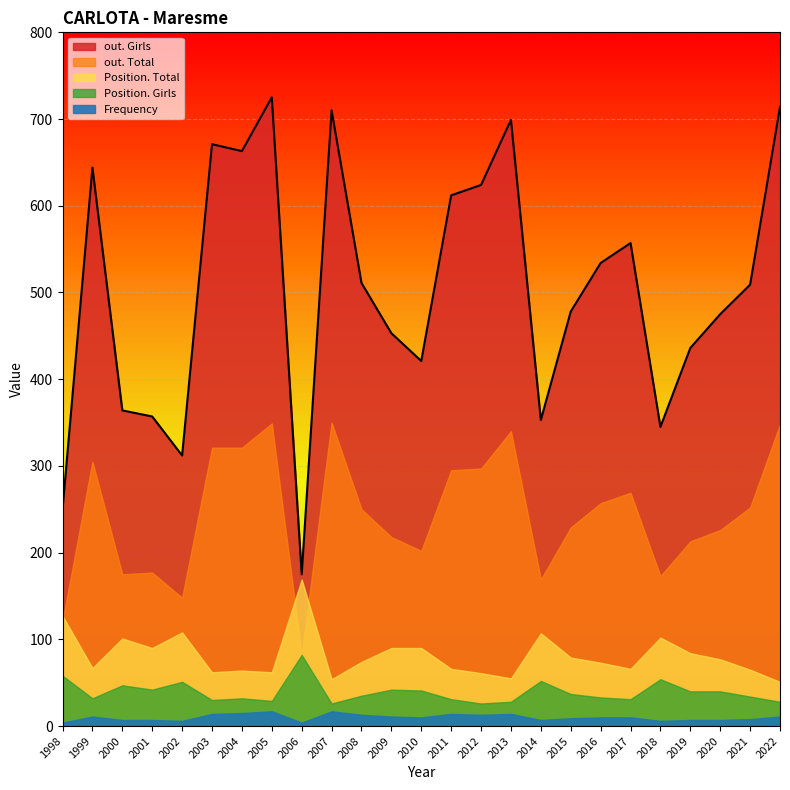

Which label corresponds to the smallest value in the chart?

2006